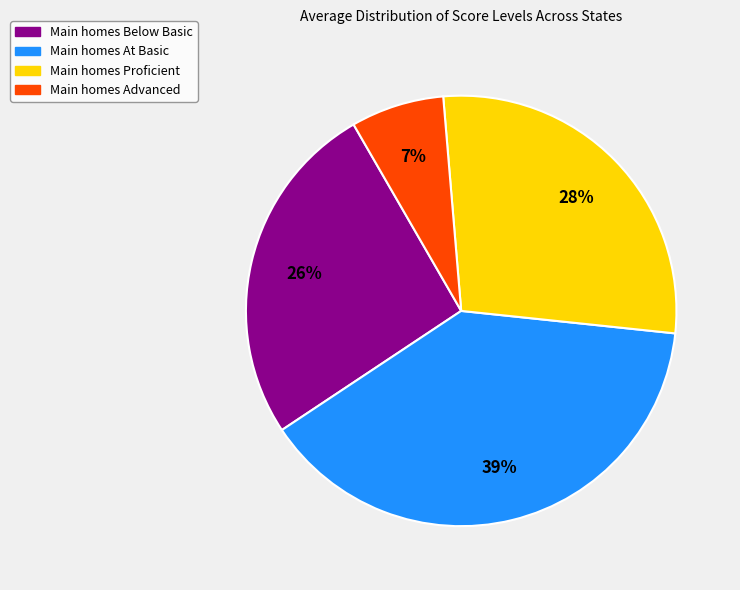

To the nearest percent, what is the difference between the largest and smallest slice percentages?

32%